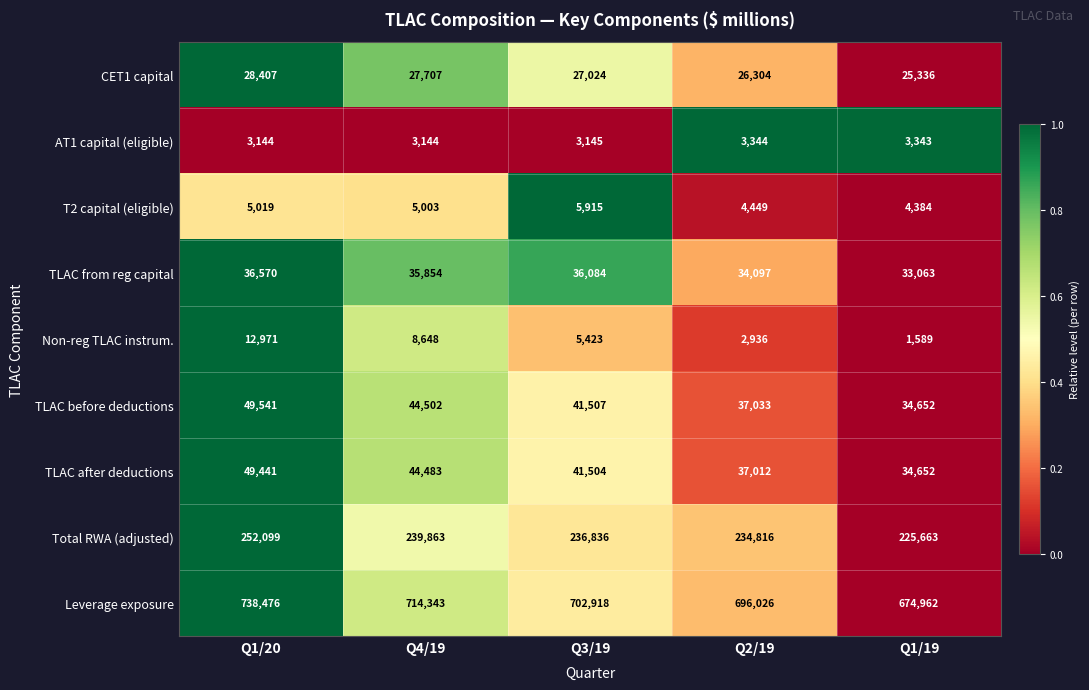

Which series changed the most between Q4/19 and Q2/19?

Leverage exposure